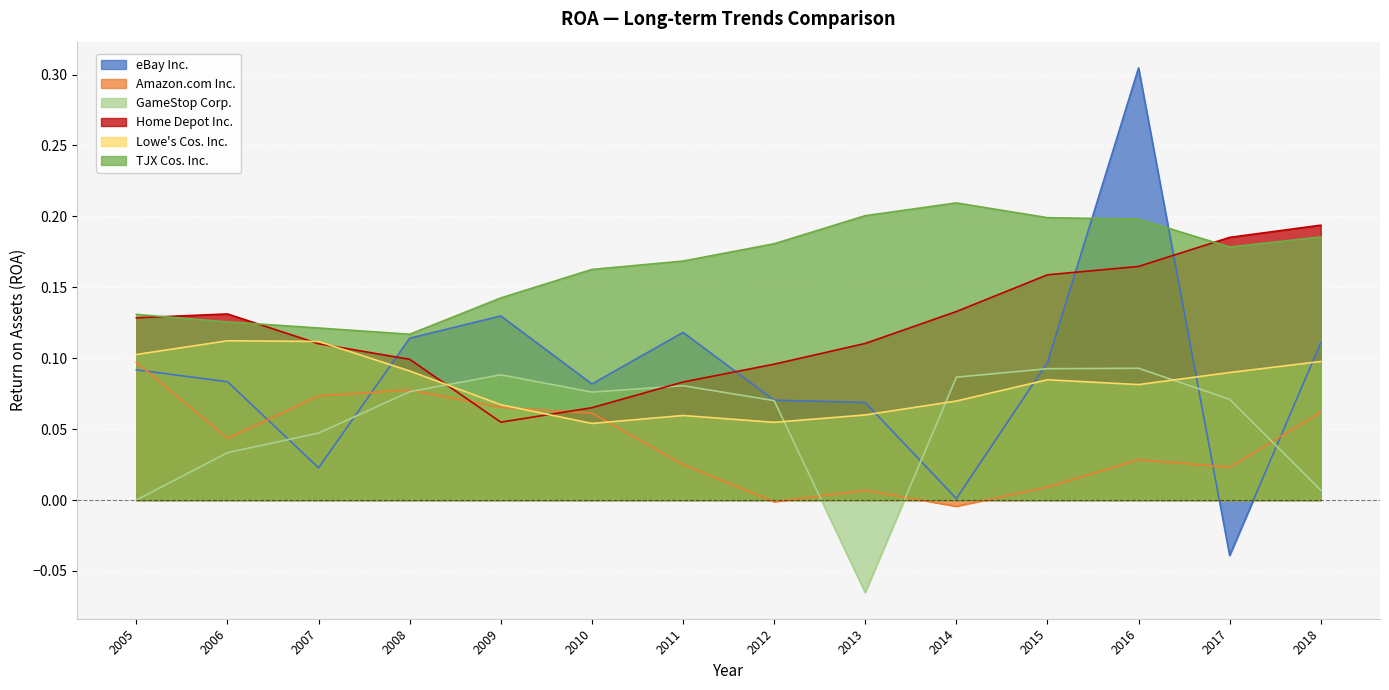

Is it true that Home Depot Inc. equals 0.1 at 2012?

False